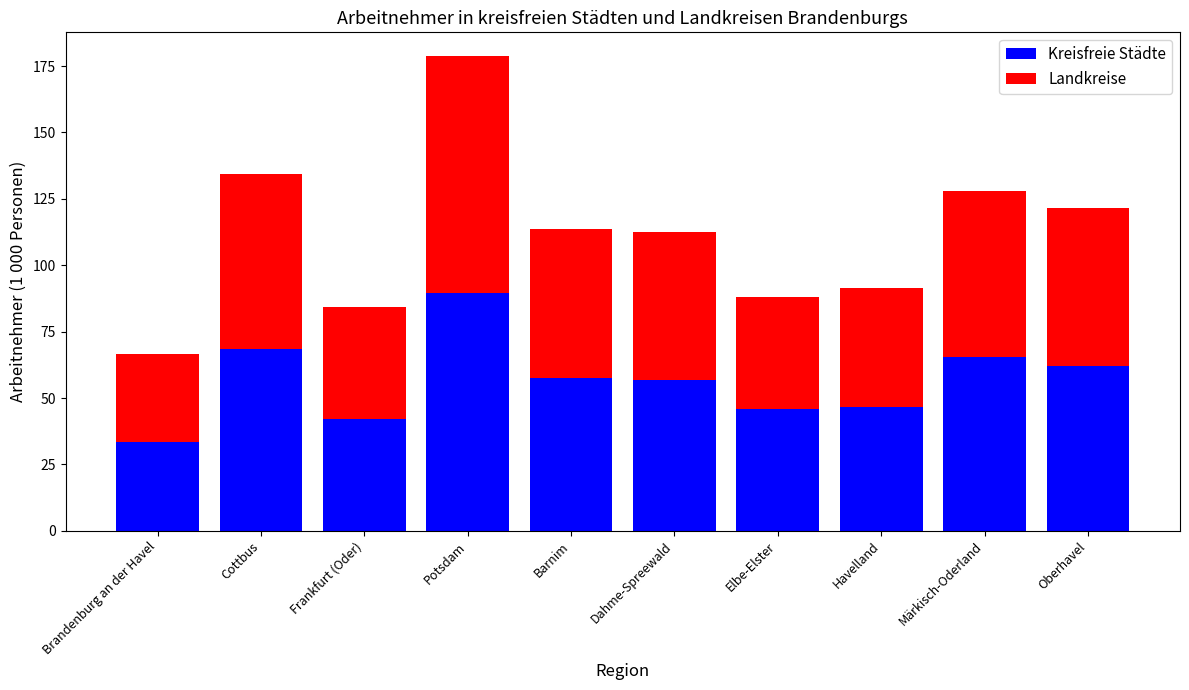

What is the total value across all series at Cottbus?

134.5